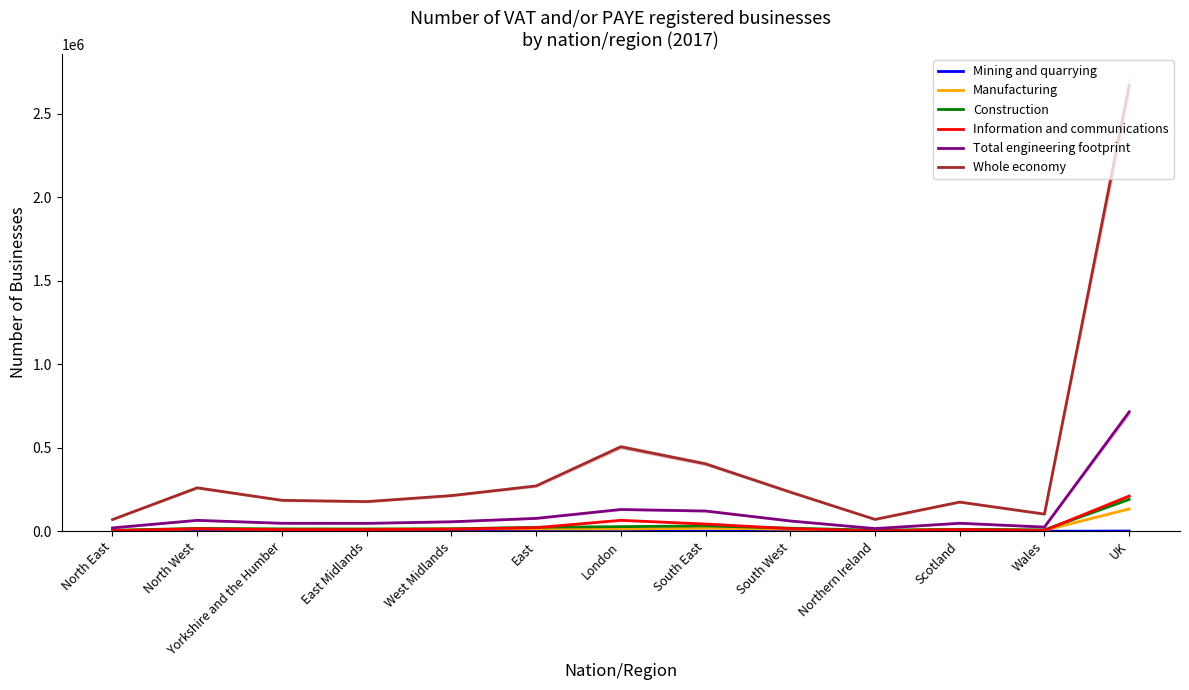

List the labels in order of Mining and quarrying value, smallest first.

North East, West Midlands, Wales, North West, Yorkshire and the Humber, East Midlands, East, Northern Ireland, South West, South East, London, Scotland, UK